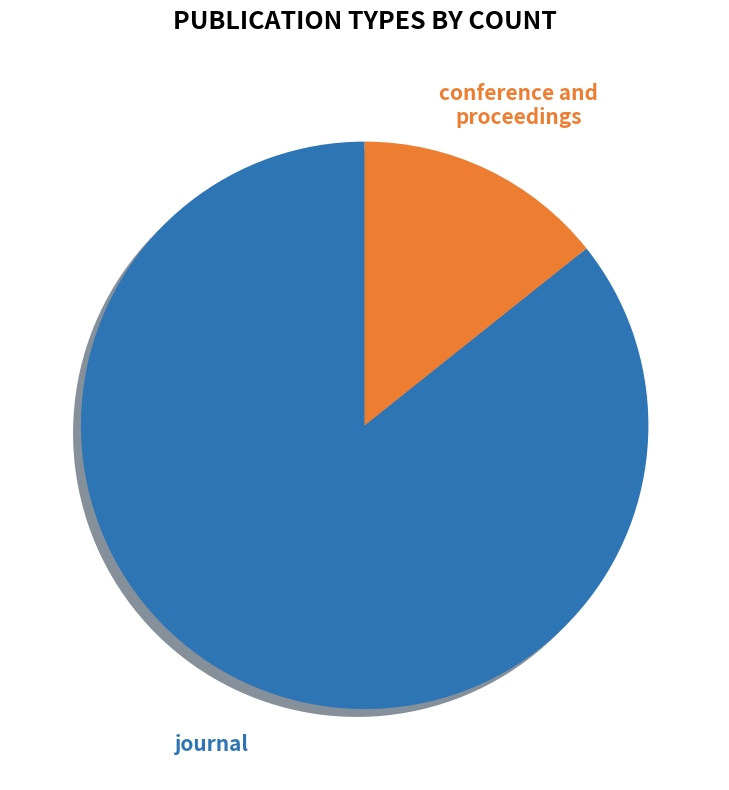

Which slice is the largest?

journal